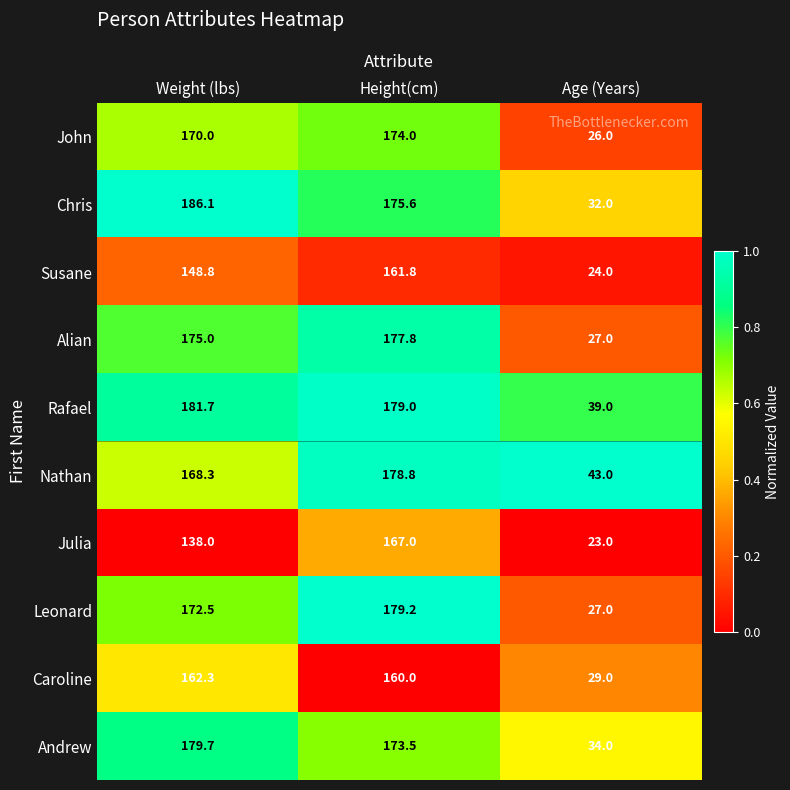

Rank the series at Height(cm) from lowest to highest value.

Caroline, Susane, Julia, Andrew, John, Chris, Alian, Nathan, Rafael, Leonard